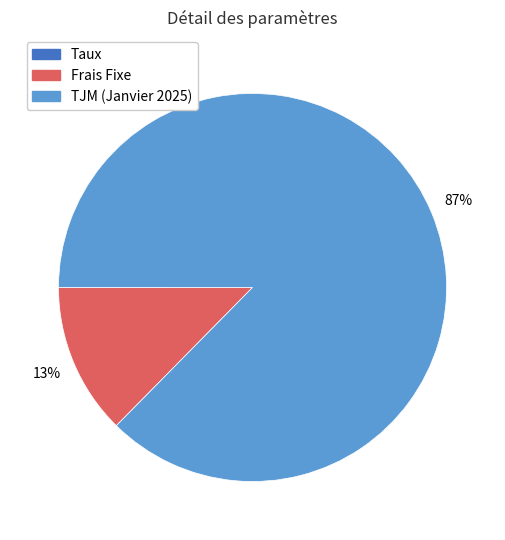

Is there a majority slice in this chart?

Yes